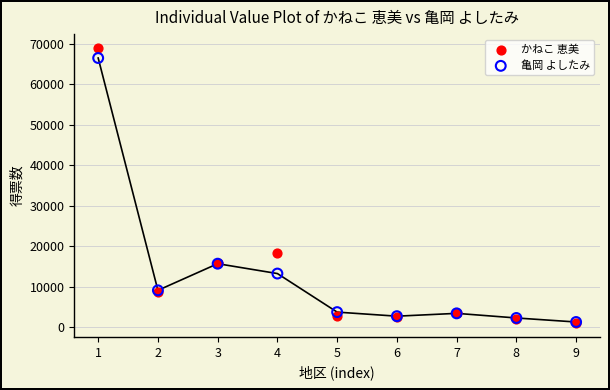

Which series has the widest spread of Y values?

かねこ 恵美